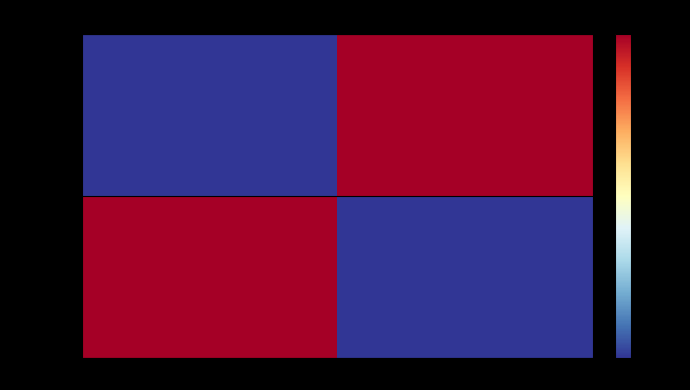

Reading left to right, list all the values displayed in this chart.

087c6243…: direction=0	io_index=1
62f65417…: direction=1	io_index=0